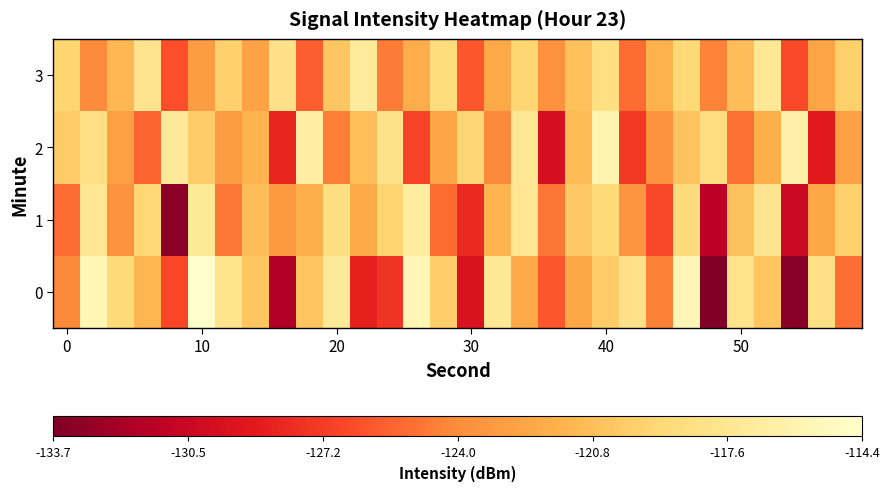

Count the number of data series in this chart.

4